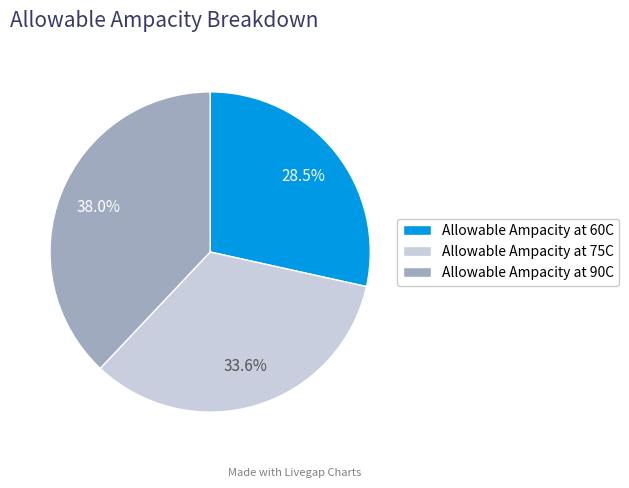

Is there any slice that represents more than half of the pie?

No